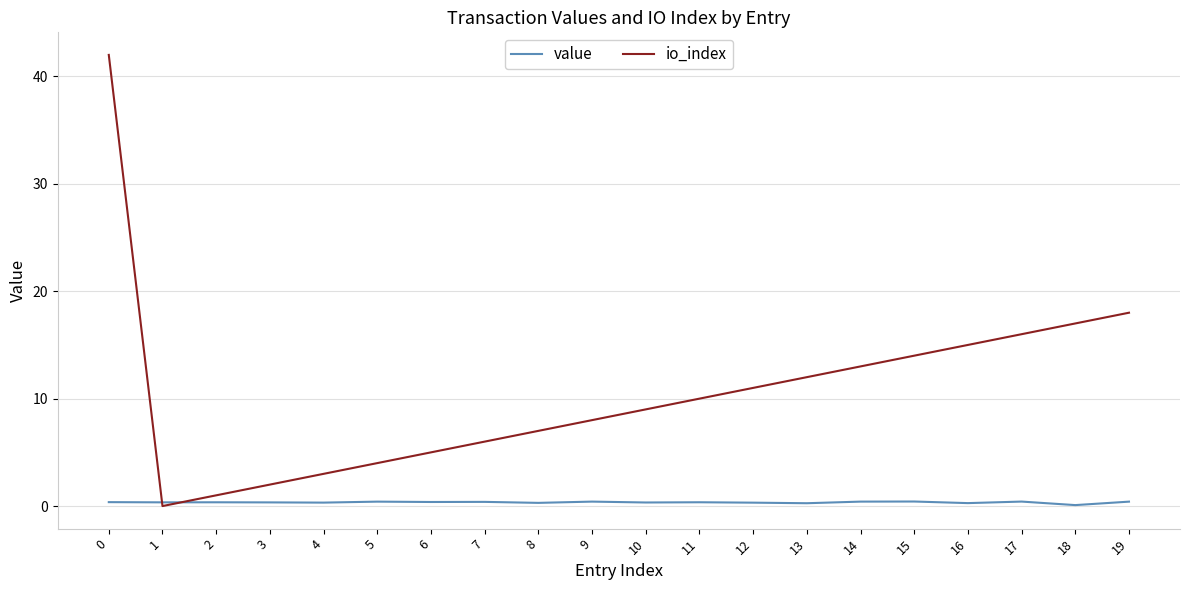

What is the maximum value shown in the chart?

42.0